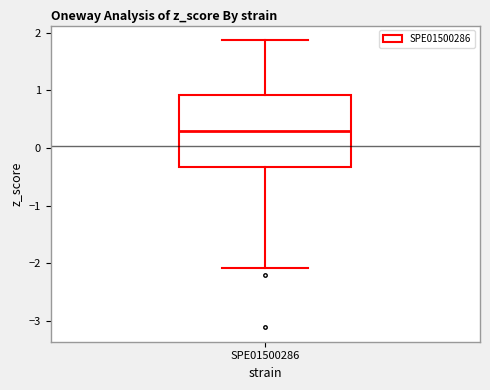

Read this box plot against the y-axis: the position of the median line, the range covered by the box, and the ends of both whiskers. The values are not printed on the chart, so give them approximately, as read against the axis.

median 0.3, box -0.3 to 0.9, whiskers -2.1 to 1.9